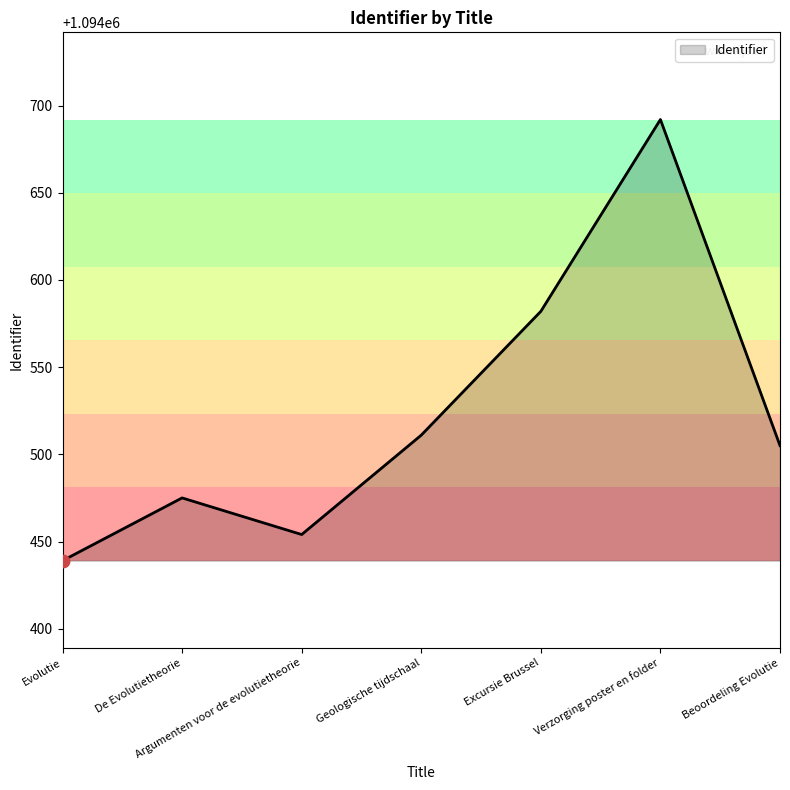

Between Geologische tijdschaal and De Evolutietheorie, which is larger?

Geologische tijdschaal